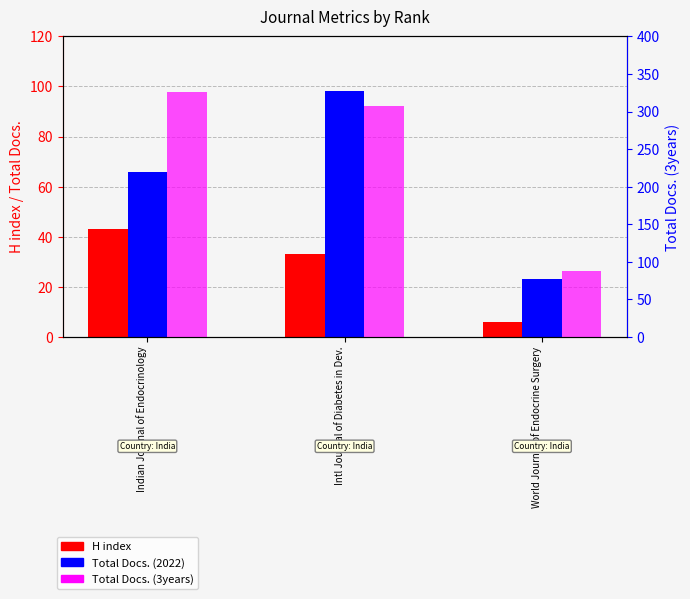

Read the H index value at Intl Journal of Diabetes in Dev., to the nearest 5.

35